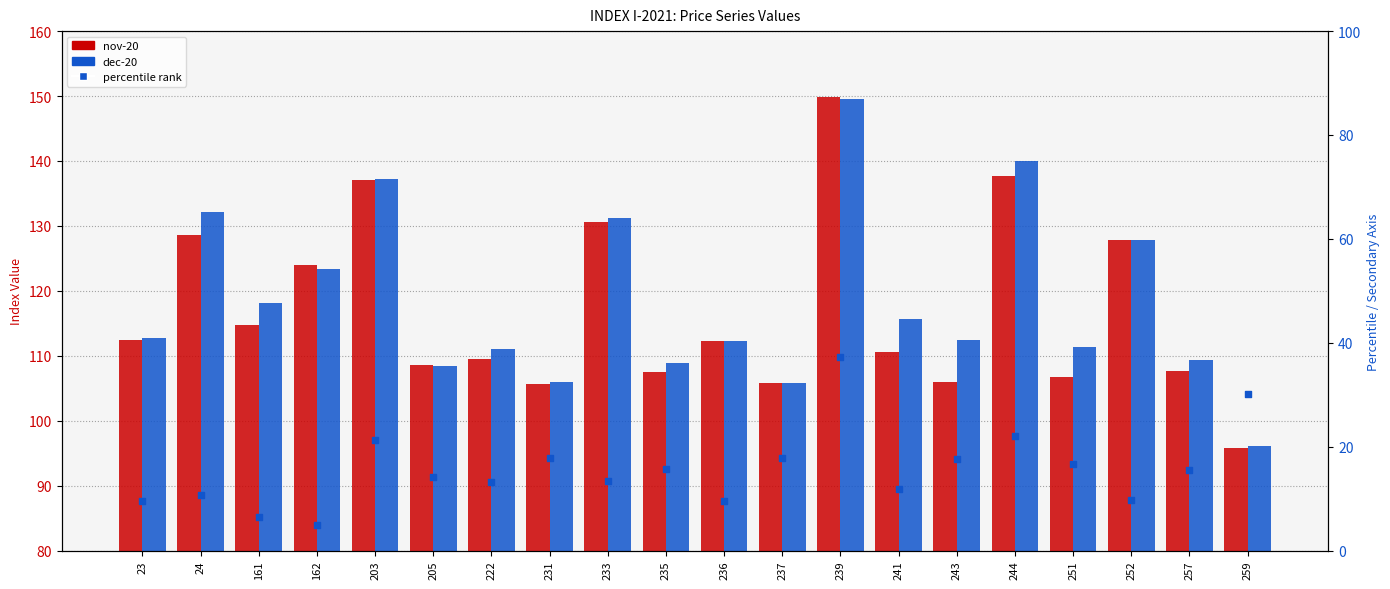

What are all the series names shown in the legend?

nov-20, dec-20, percentile rank